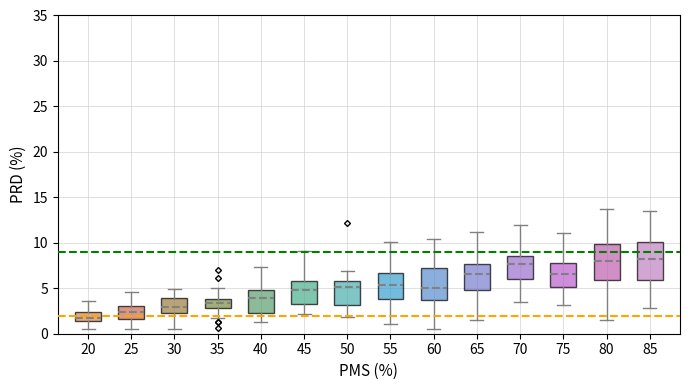

Reading left to right, read every box against the y-axis: the position of its median line, the range the box covers, and the ends of its whiskers. The values are not printed on the chart, so give them approximately, as read against the axis.

20: median 2.0, box 1.5 to 2.5, whiskers 0.5 to 3.5
25: median 2.5, box 1.5 to 3.0, whiskers 0.5 to 4.5
30: median 3.0, box 2.5 to 4.0, whiskers 0.5 to 5.0
35: median 3.5, box 3.0 to 4.0, whiskers 1.5 to 5.0
40: median 4.0, box 2.5 to 5.0, whiskers 1.0 to 7.5
45: median 5.0, box 3.5 to 5.5, whiskers 2.0 to 9.0
50: median 5.0, box 3.0 to 6.0, whiskers 2.0 to 7.0
55: median 5.5, box 4.0 to 6.5, whiskers 1.0 to 10.0
60: median 5.0, box 3.5 to 7.5, whiskers 0.5 to 10.5
65: median 6.5, box 5.0 to 7.5, whiskers 1.5 to 11.0
70: median 7.5, box 6.0 to 8.5, whiskers 3.5 to 12.0
75: median 6.5, box 5.0 to 7.5, whiskers 3.0 to 11.0
80: median 8.0, box 6.0 to 10.0, whiskers 1.5 to 14.0
85: median 8.0, box 6.0 to 10.0, whiskers 3.0 to 13.5